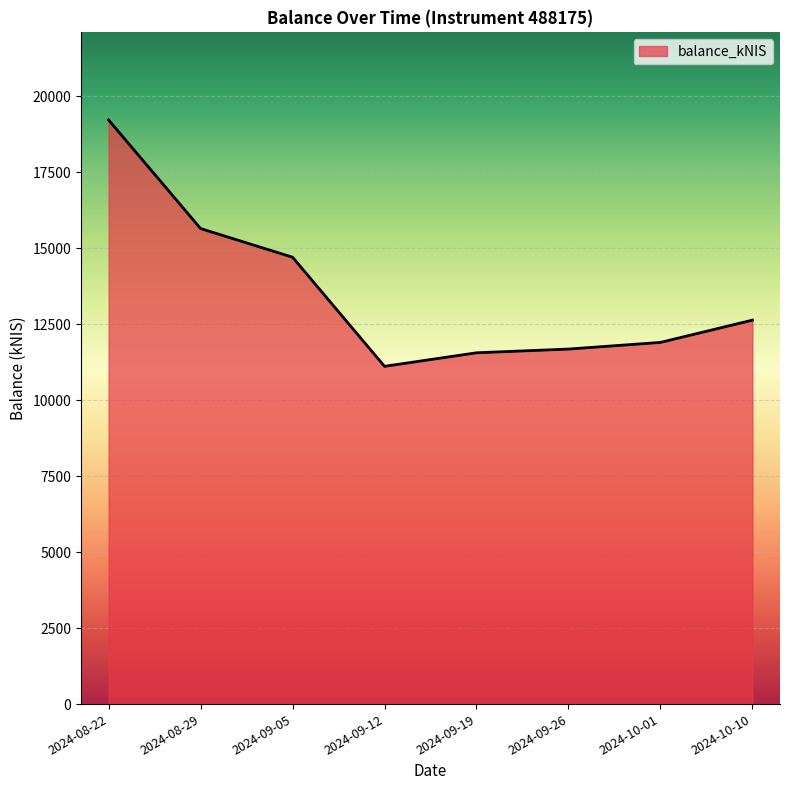

What is the difference between the maximum and minimum values?

8107.9